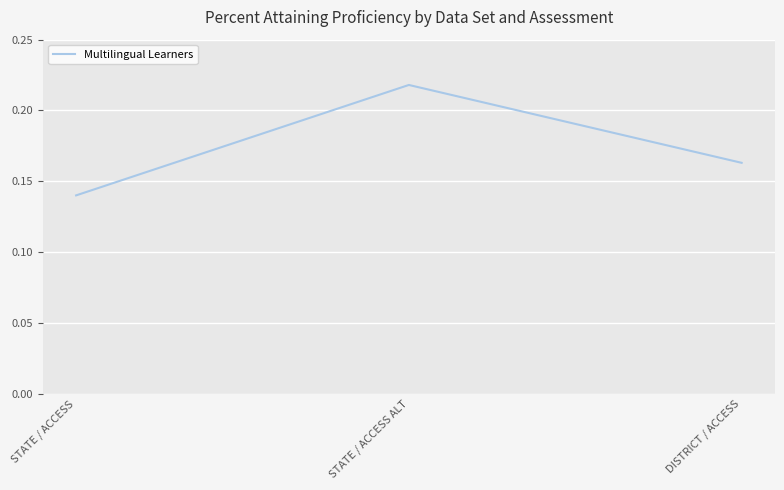

At which category does the chart reach its minimum across all series?

STATE / ACCESS